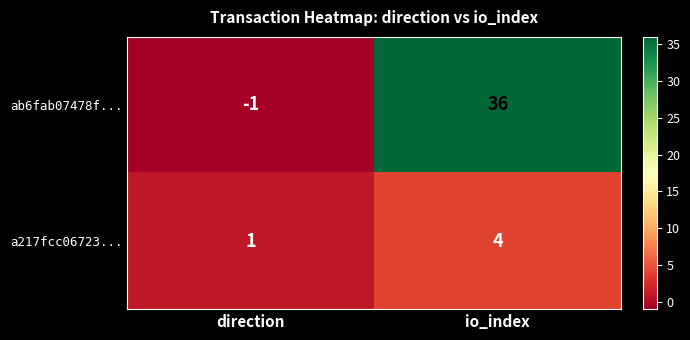

How many negative values does the ab6fab07478f... series have?

1